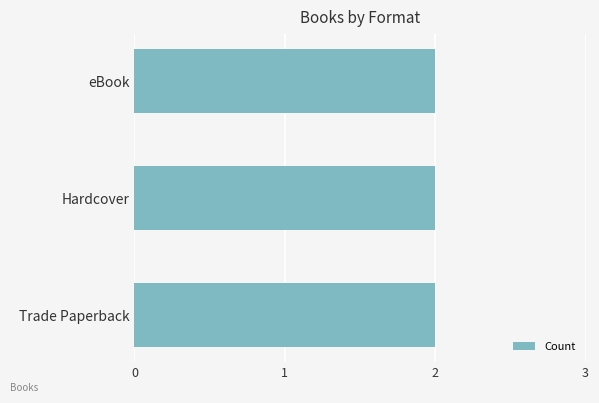

What is the label of the 1st bar from the right?

eBook